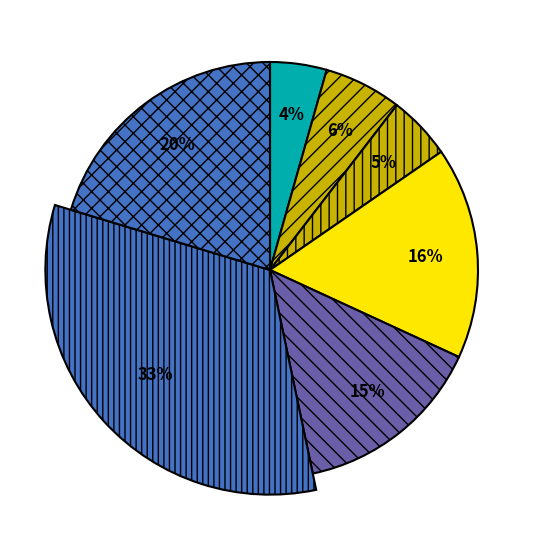

To the nearest percent, what is the difference between the SMP KRISTEN BITUNG and PKBM BECS BERKARYA slice percentages?

14%